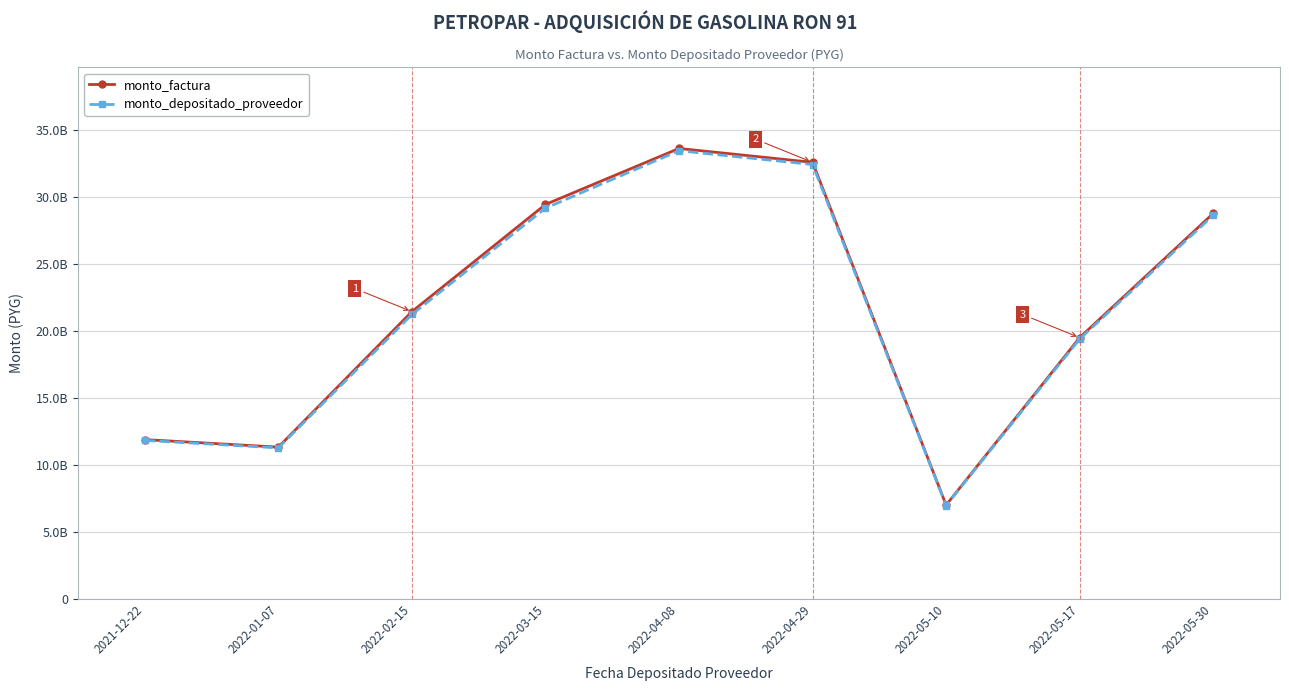

What is the spread (max minus min) of values at 2022-03-15?

278327474